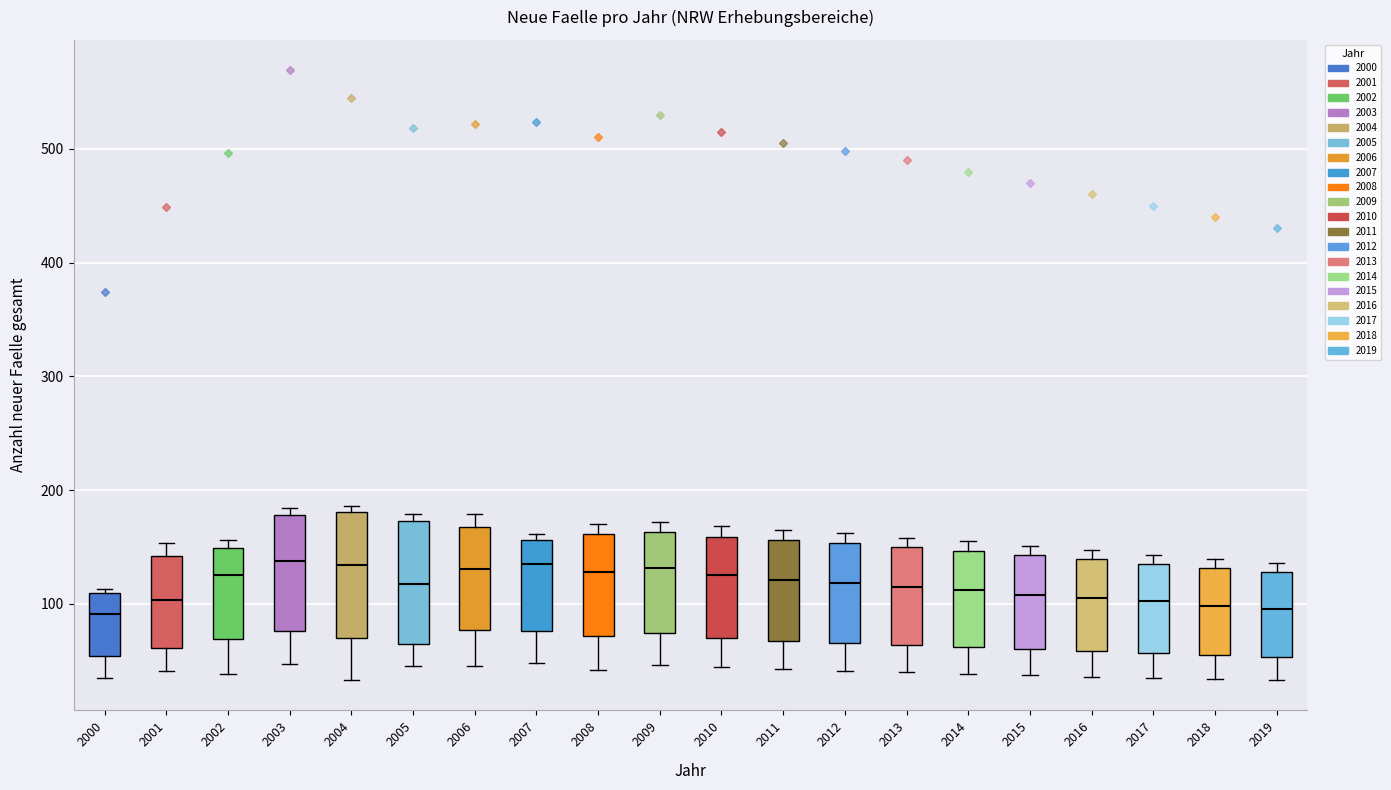

Where does the lower whisker of the box at x = 2002 end on the y-axis? The values are not printed on the chart, so give them approximately, as read against the axis.

40